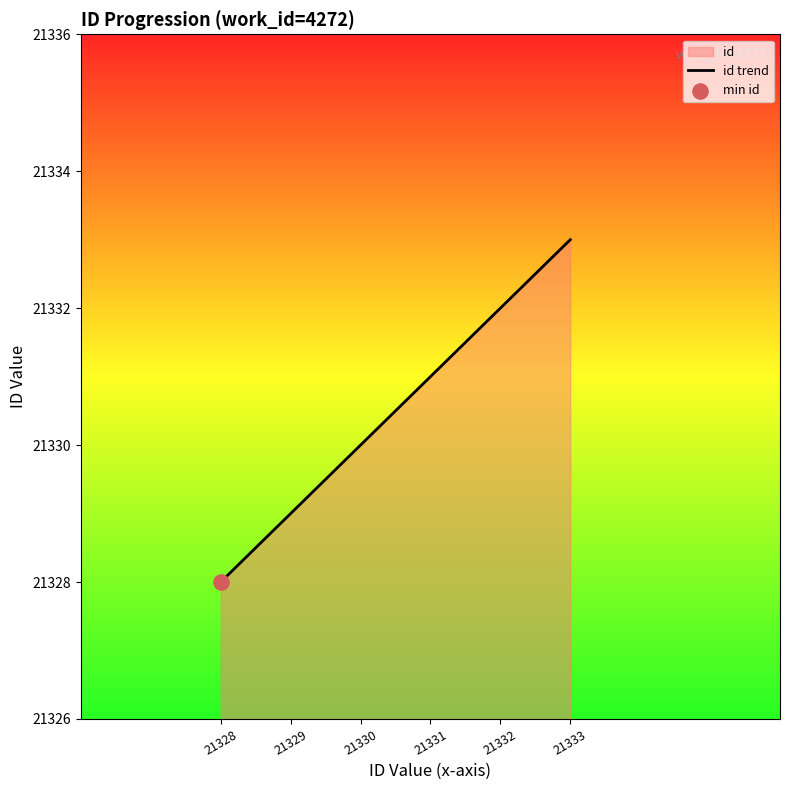

Which has a higher value, 21333 or 21330?

21333